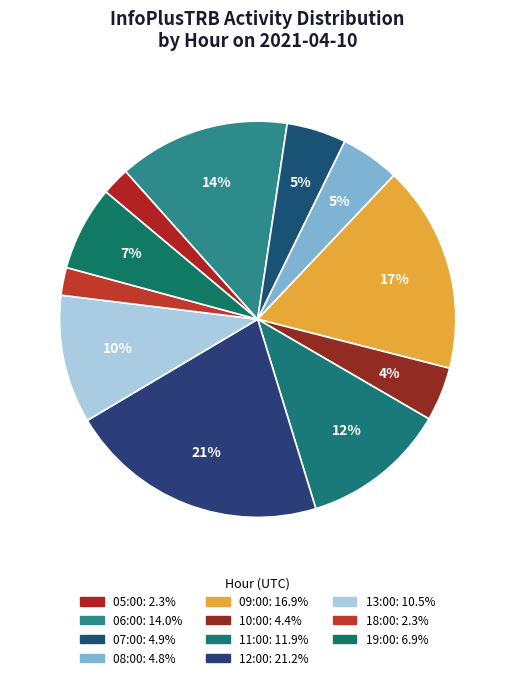

How many segments does this pie chart have?

11